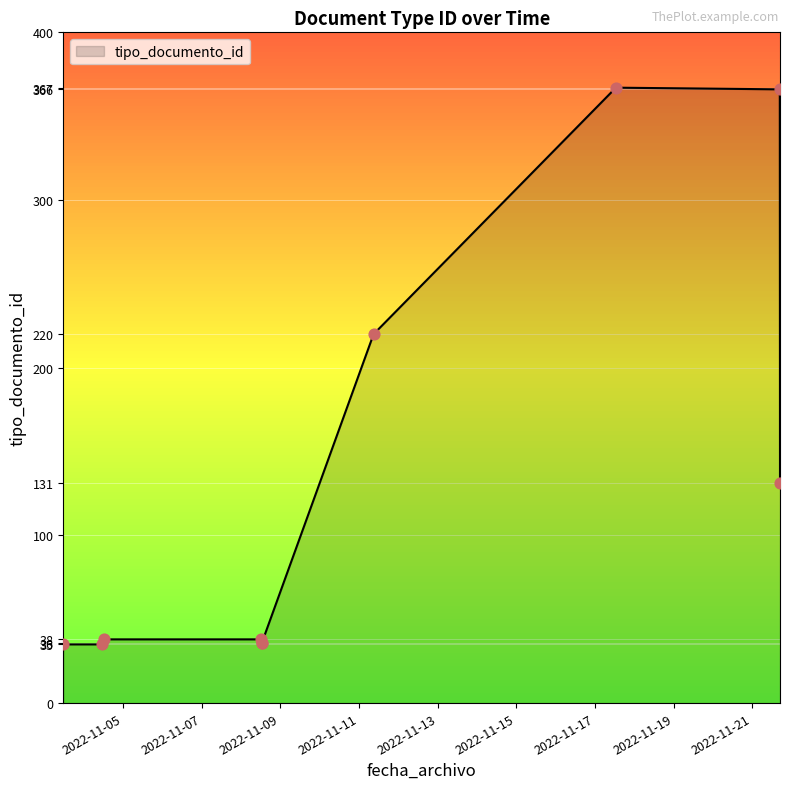

Between 2022-11-21 and 2022-11-04, which is larger?

2022-11-21